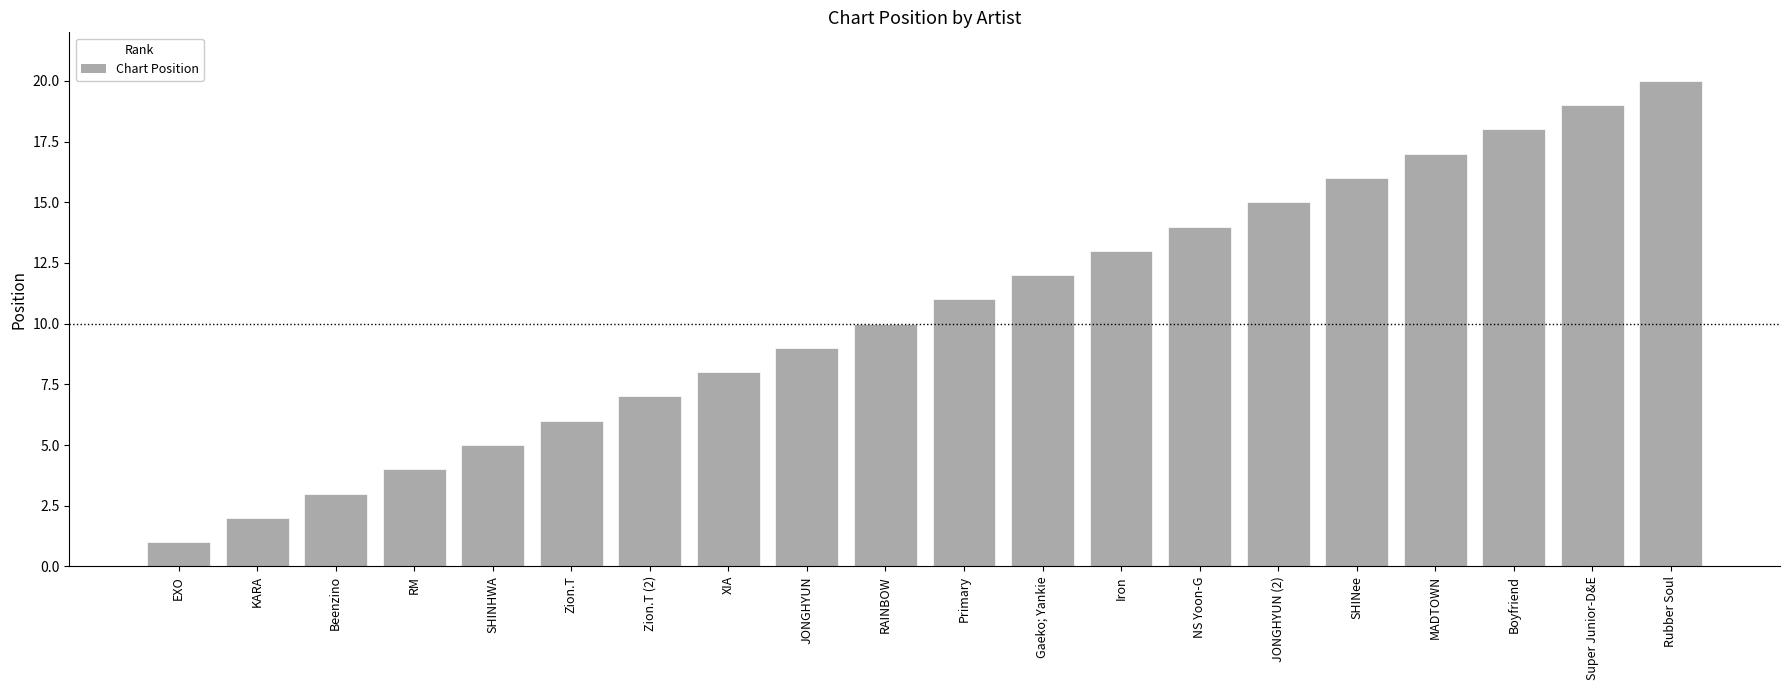

How many values are below 11?

10